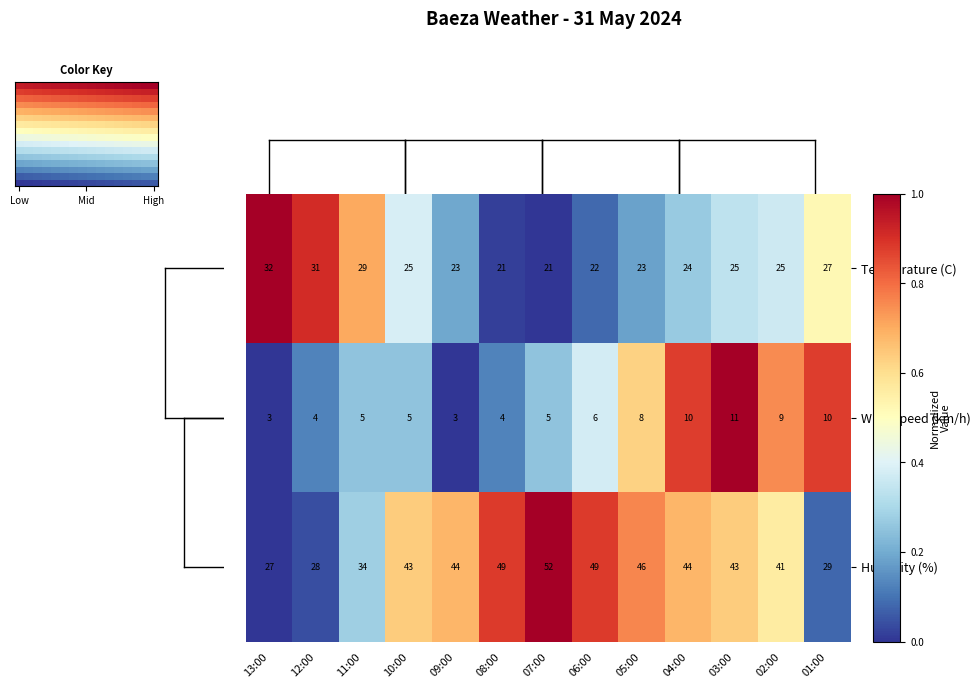

Is it true that Temperature equals 0.3 at 04:00?

True